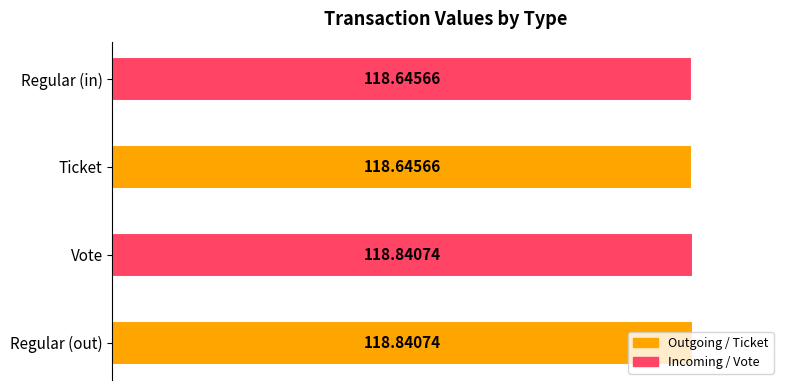

Reading left to right, list all the values displayed in this chart.

118.8	118.8	118.6	118.6